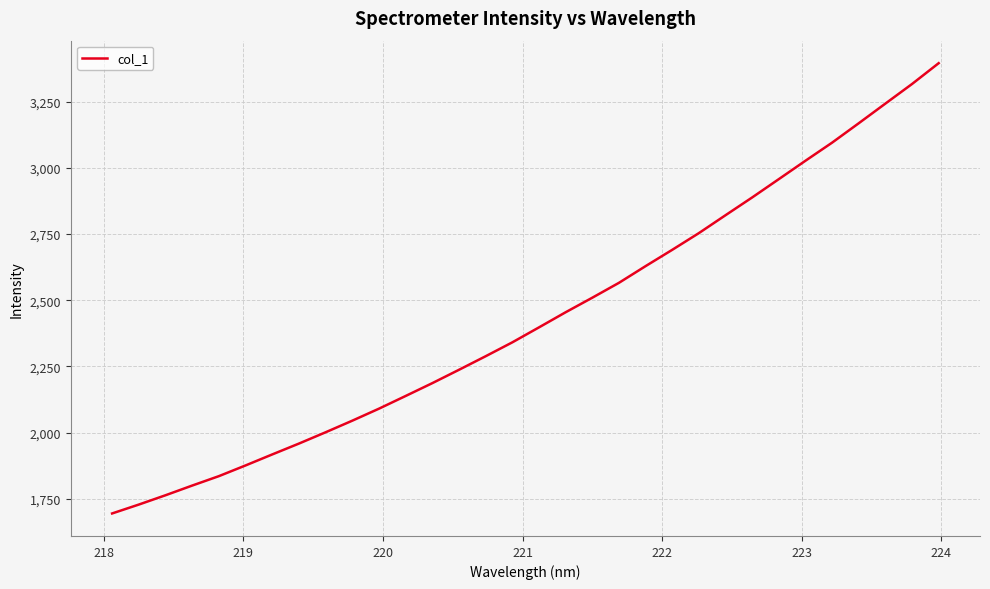

What is the greatest value displayed?

3394.9